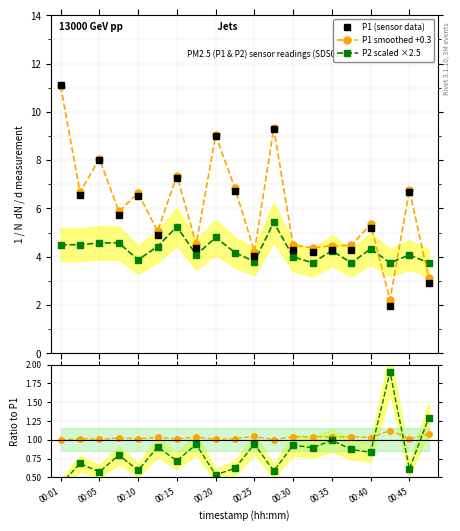

What is the value of the P1 (sensor data) point at the 11th from the left?

4.0